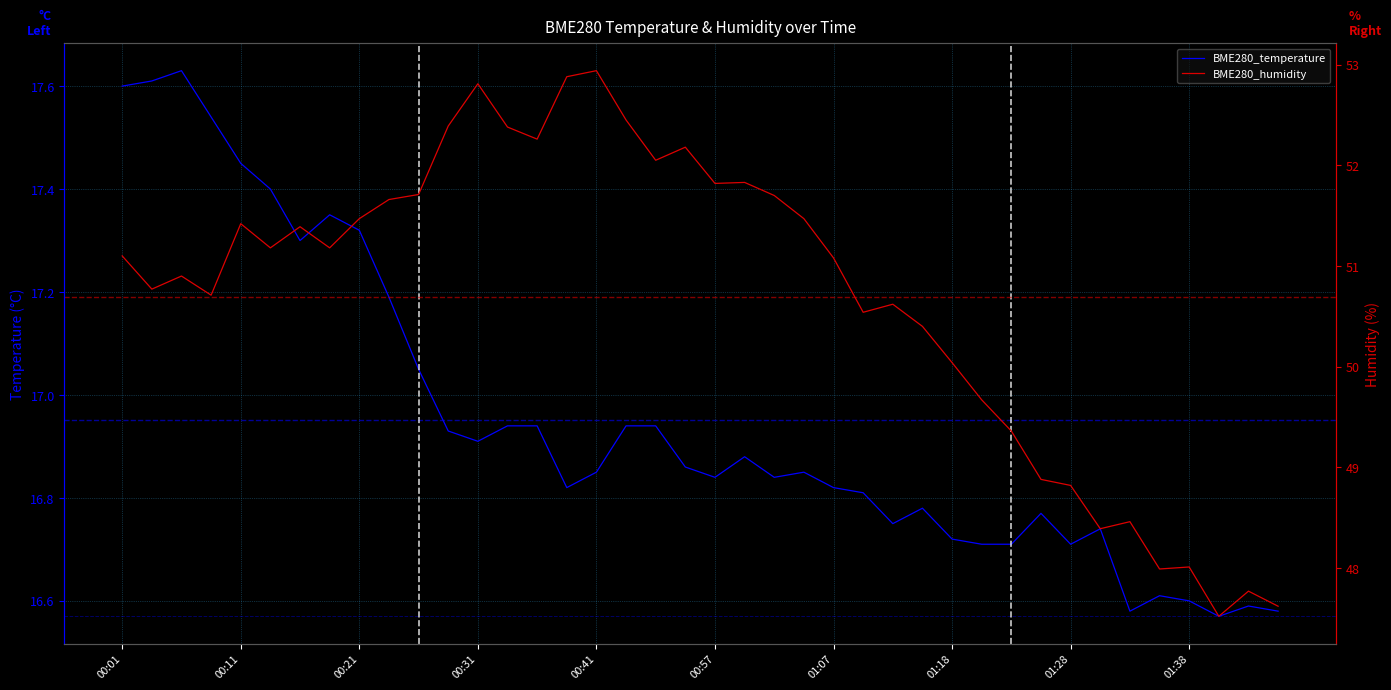

What is the sum of the BME280_temperature values at 19 and 25?

33.7